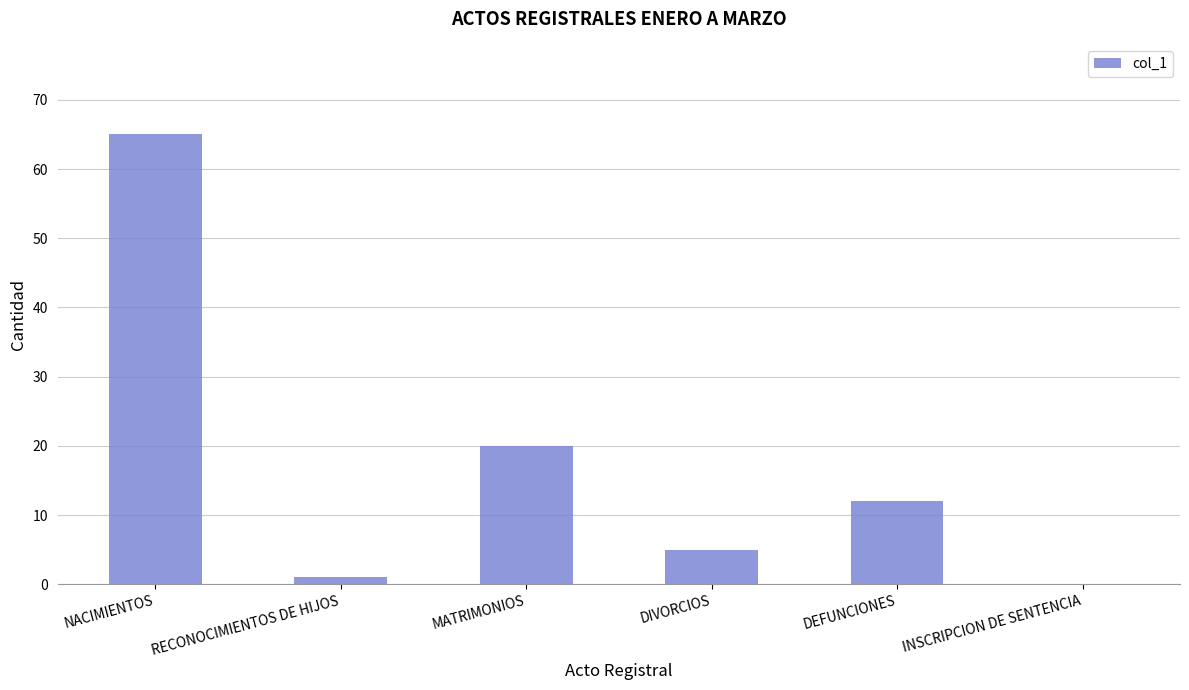

How many values are above zero?

5